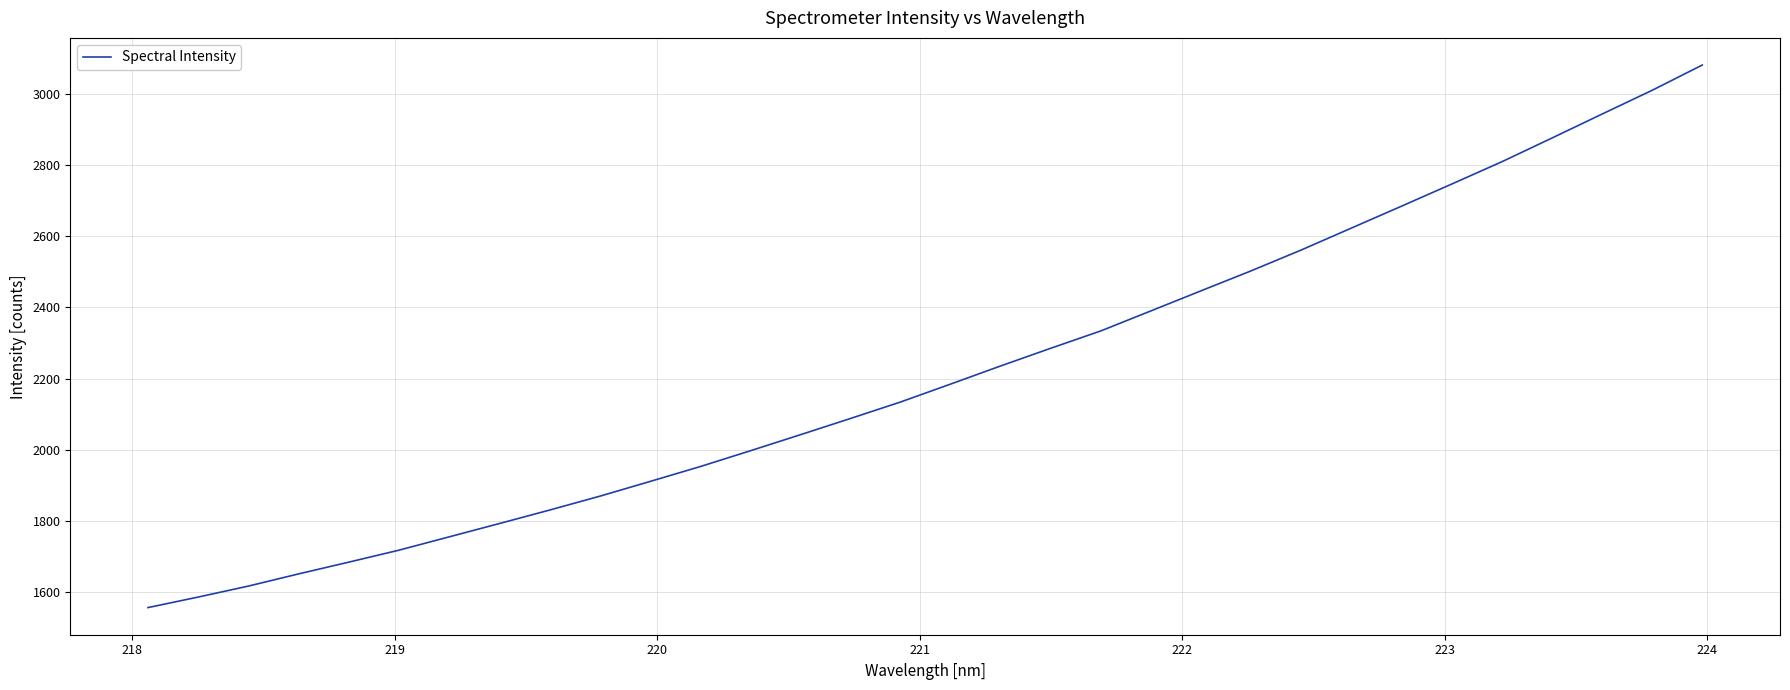

What is the smallest value displayed?

1555.5